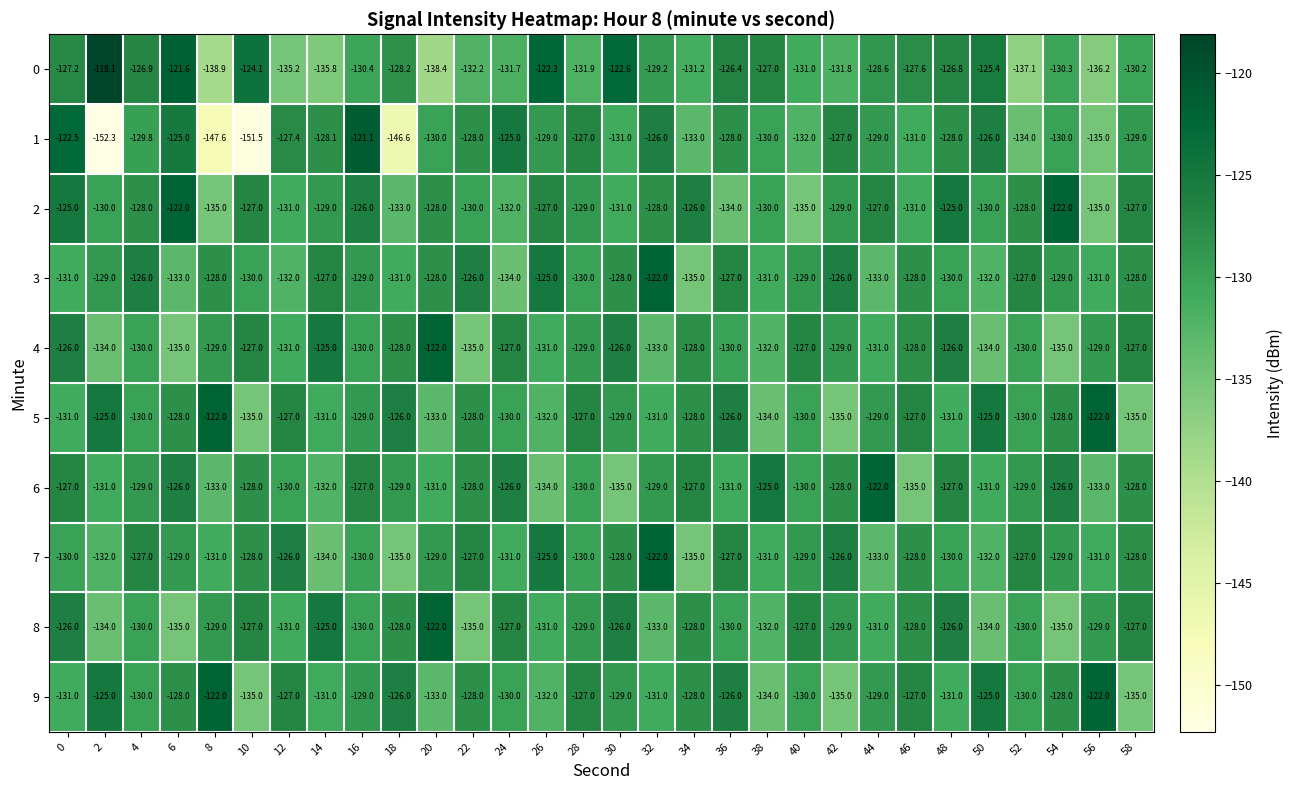

How many series are shown in this chart?

10